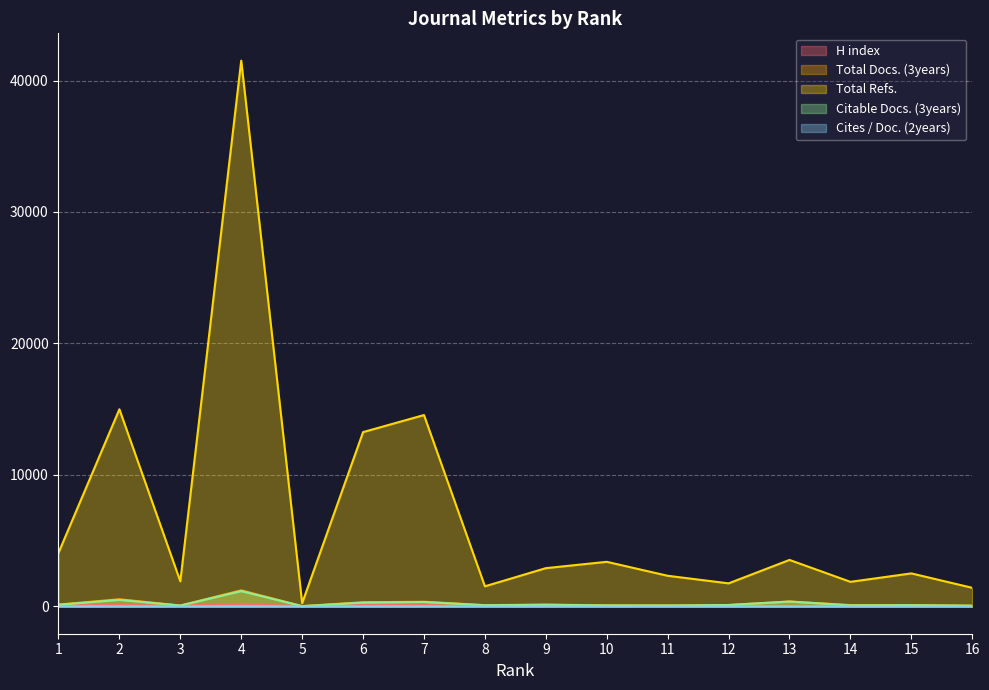

Rank the series at 12 from lowest to highest value.

Cites / Doc. (2years), H index, Citable Docs. (3years), Total Docs. (3years), Total Refs.